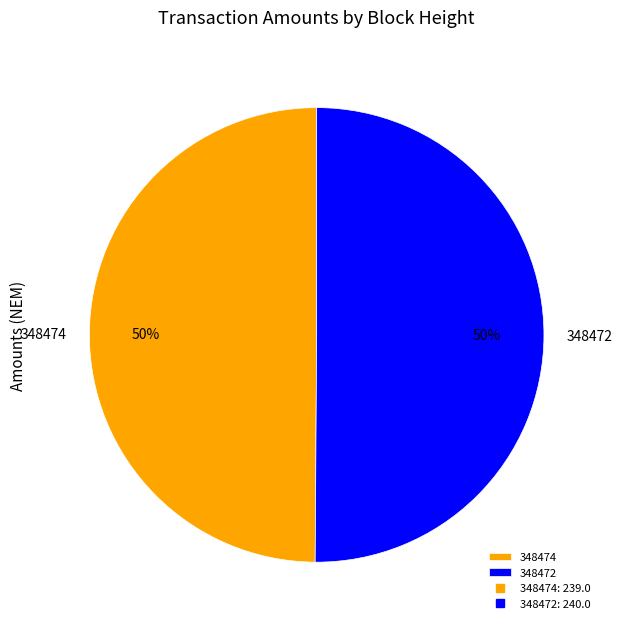

What percentage is the 348472 slice, to the nearest percent?

50%